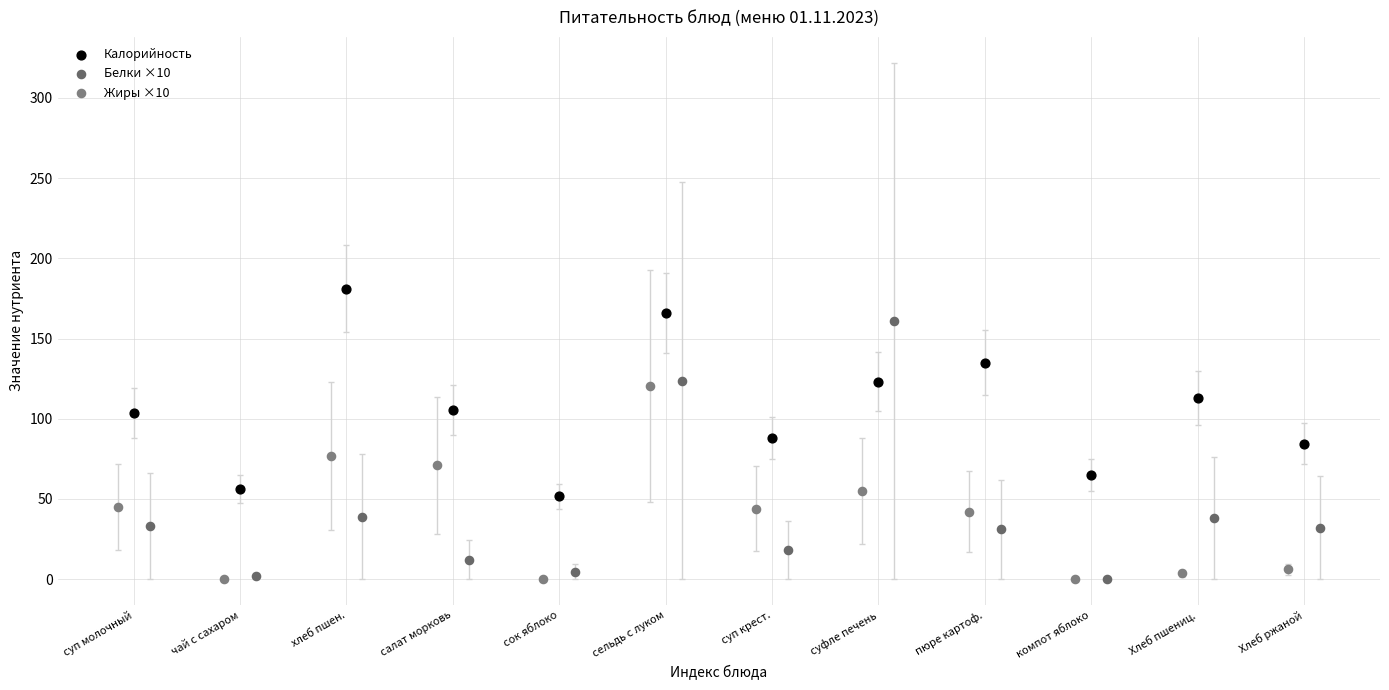

Which series has the widest spread of Y values?

Белки ×10